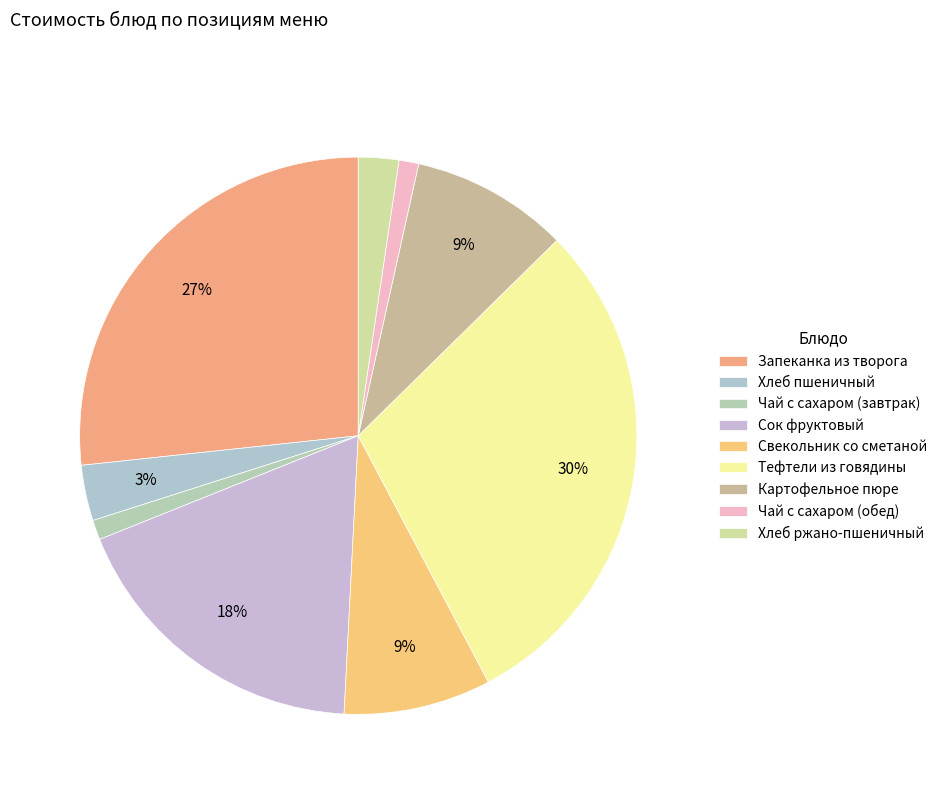

Rank the categories by value from lowest to highest.

Чай с сахаром (завтрак), Чай с сахаром (обед), Хлеб ржано-пшеничный, Хлеб пшеничный, Свекольник со сметаной, Картофельное пюре, Сок фруктовый, Запеканка из творога, Тефтели из говядины